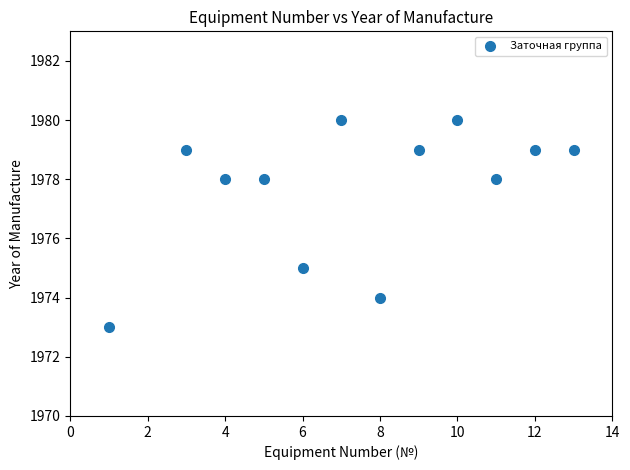

What is the average Y value?

1978